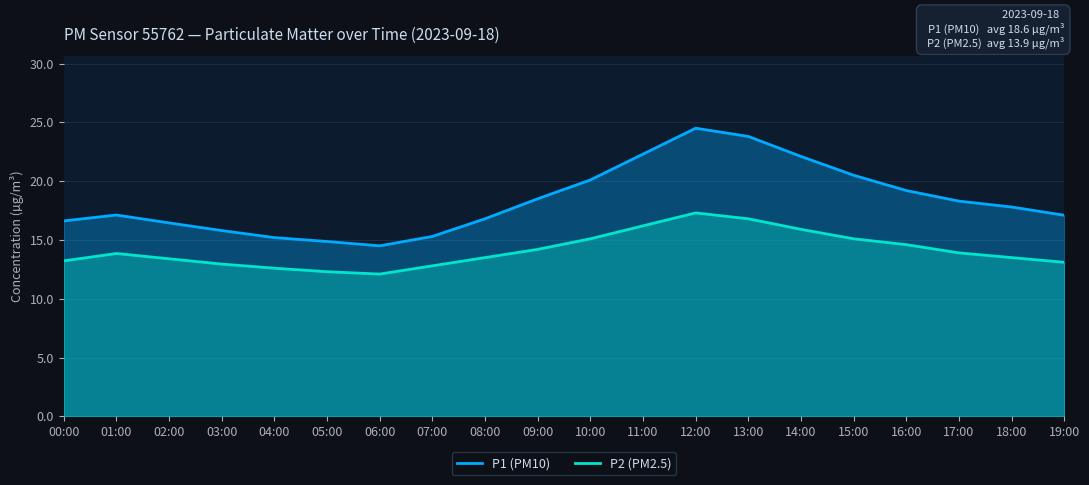

The P2 series shows 4.1 at 10:00. True or false?

False